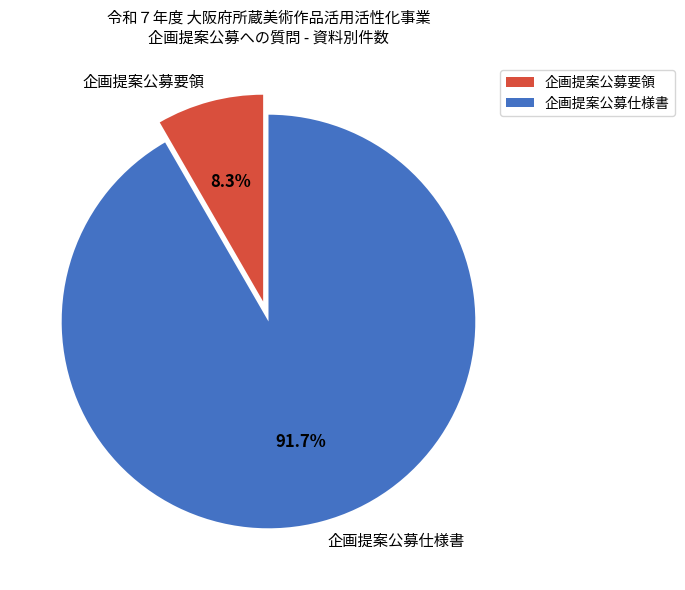

What is the largest slice in the pie chart?

企画提案公募仕様書